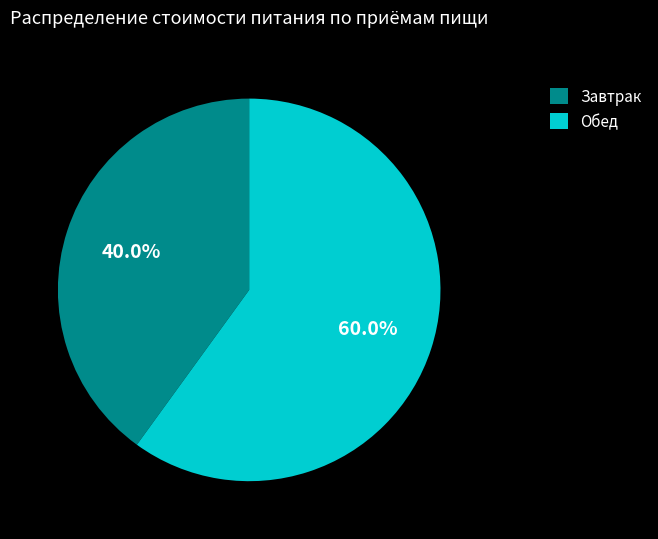

Which has a higher value, Завтрак or Обед?

Обед